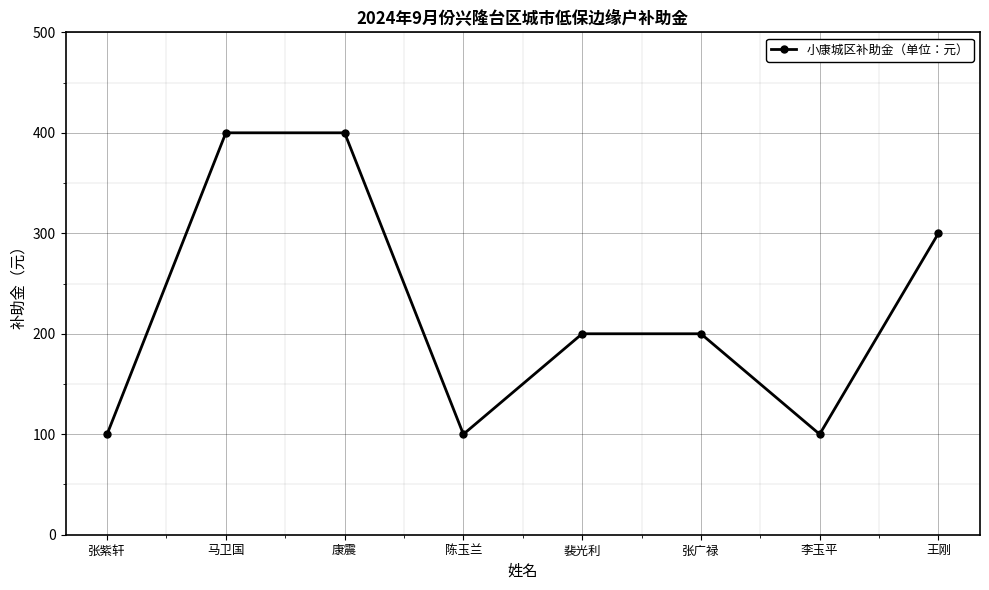

What is the smallest value displayed?

100